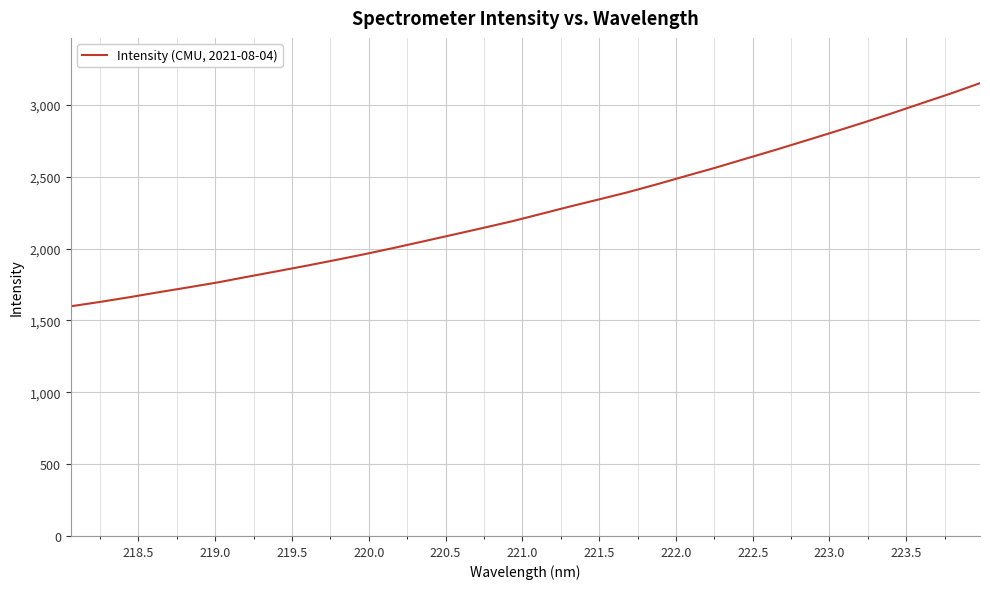

What is the smallest value displayed?

1598.3